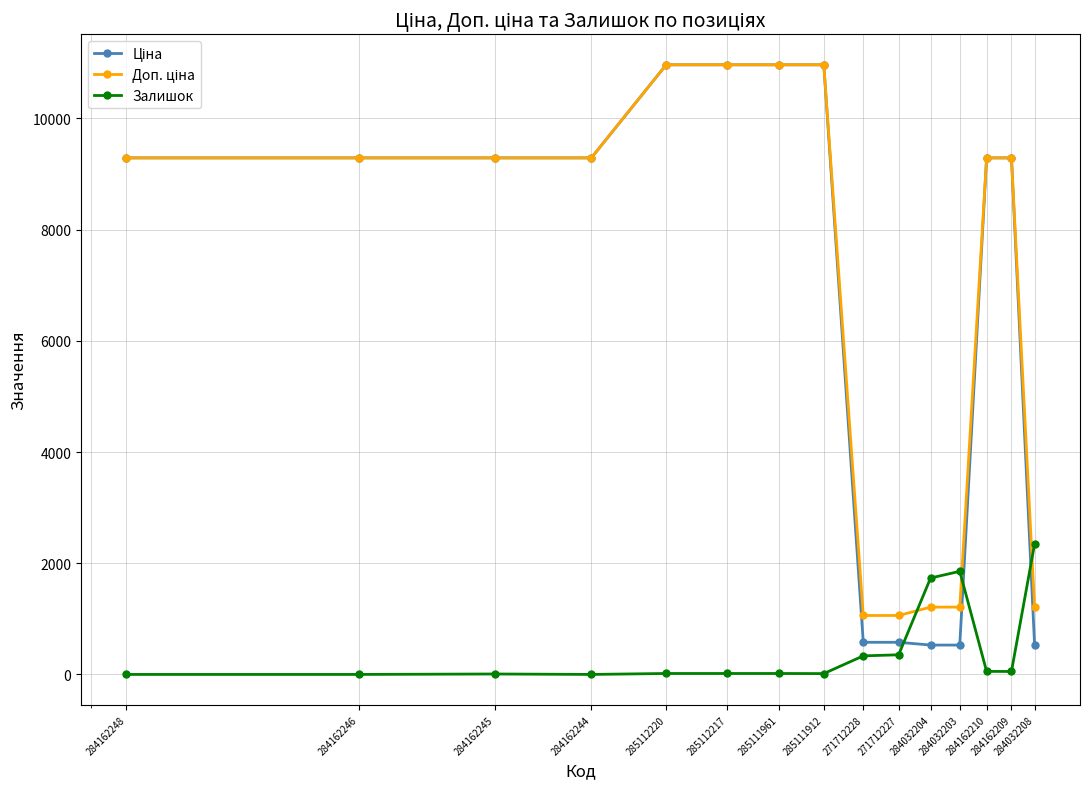

What is the maximum value shown in the chart?

10964.4